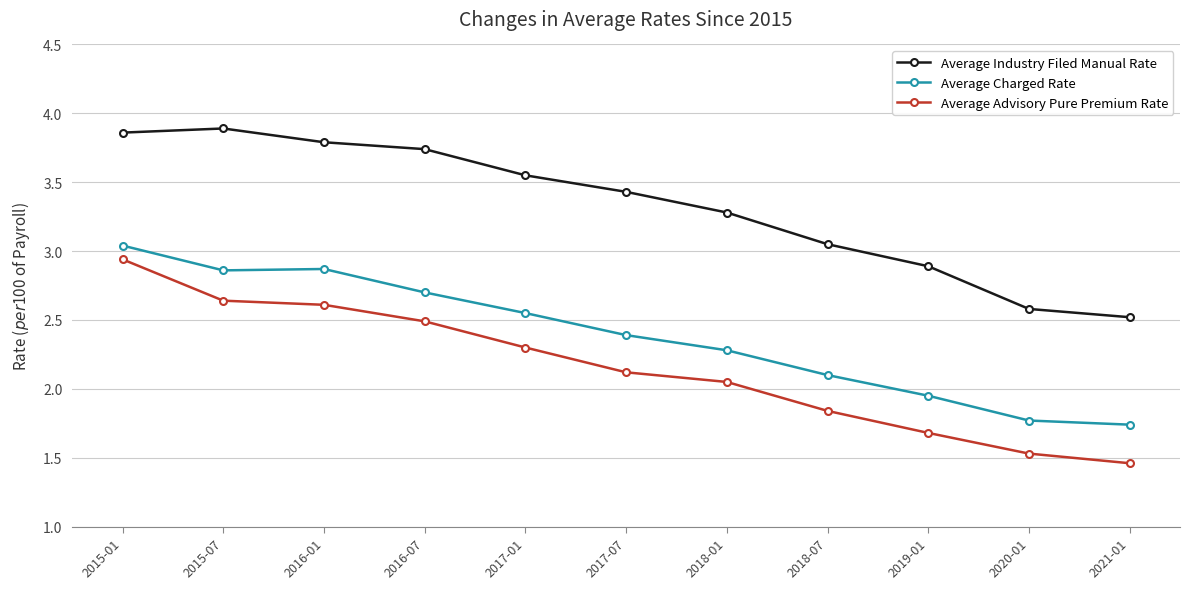

True or false: Average Charged Rate and Average Industry Filed Manual Rate intersect in this chart.

False